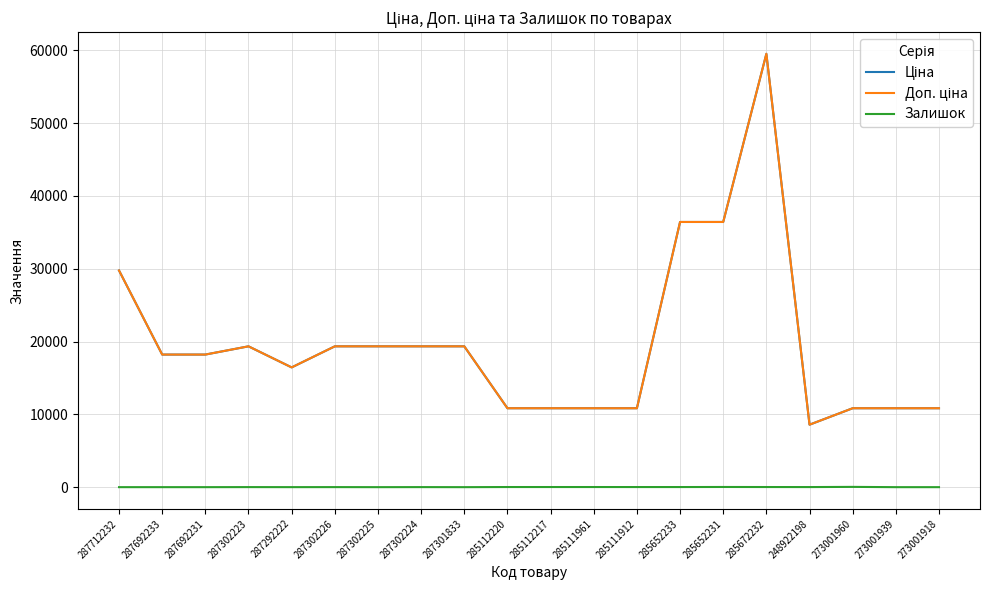

Does the chart have visible grid lines?

Yes